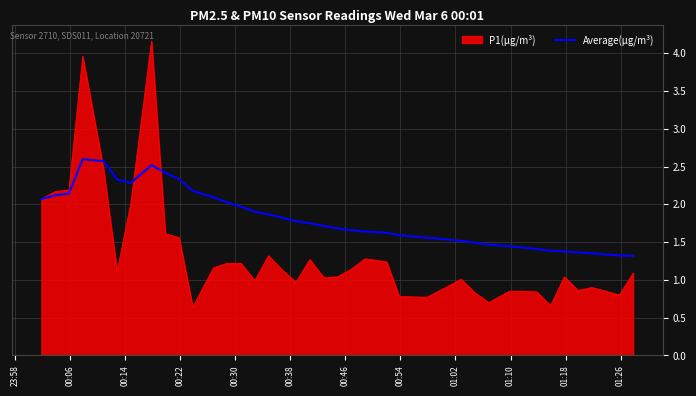

Which series has the largest total across all categories?

Average(µg/m³)